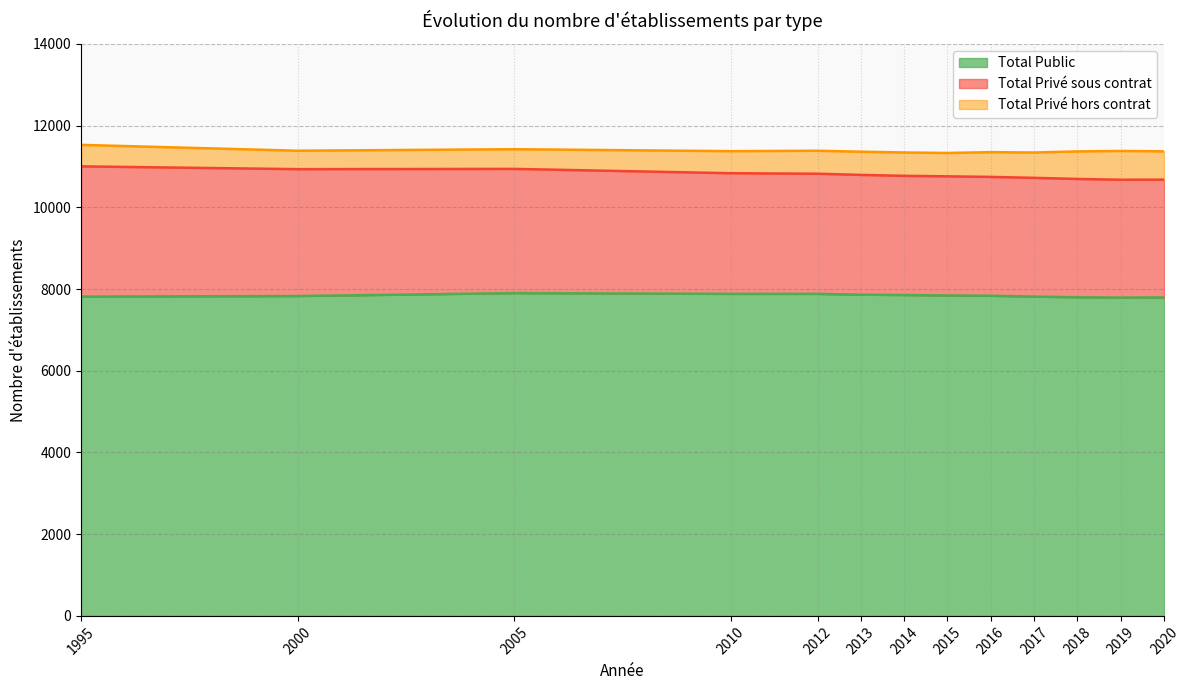

Rank the series by their maximum value, from highest to lowest.

Total Public, Total Privé sous contrat, Total Privé hors contrat